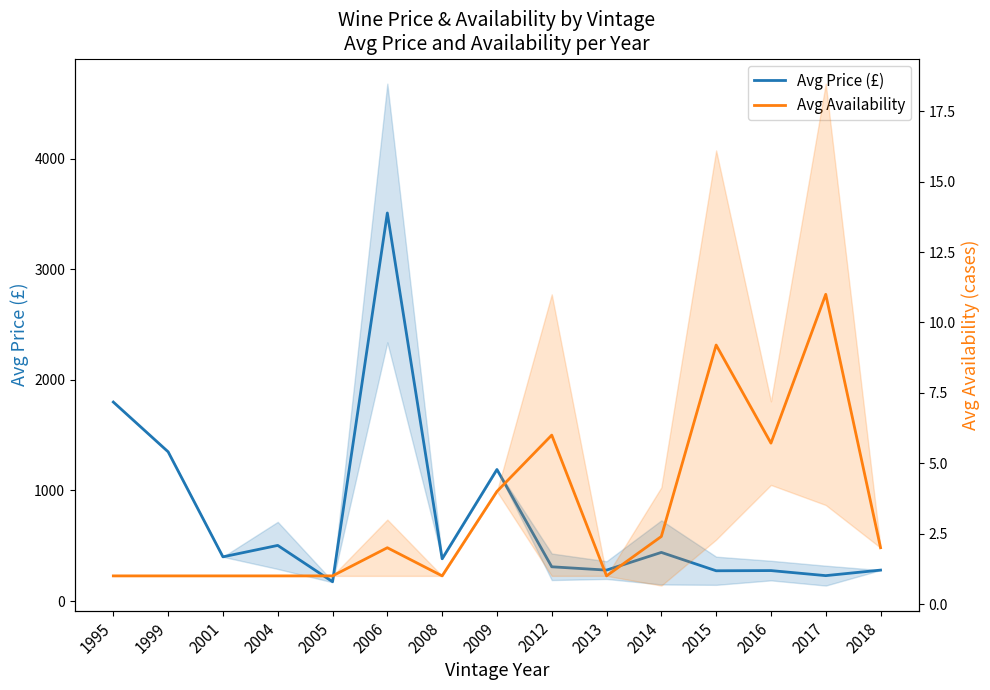

How many values in the Avg Price (£) series are below 382?

7